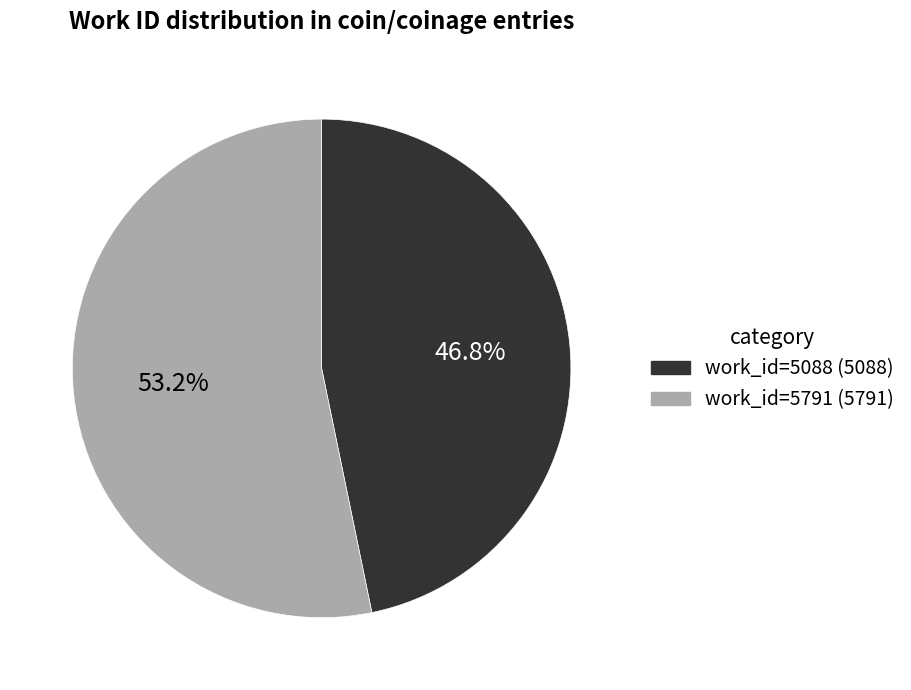

Combined, do work_id=5088 and work_id=5791 account for over 50%?

Yes